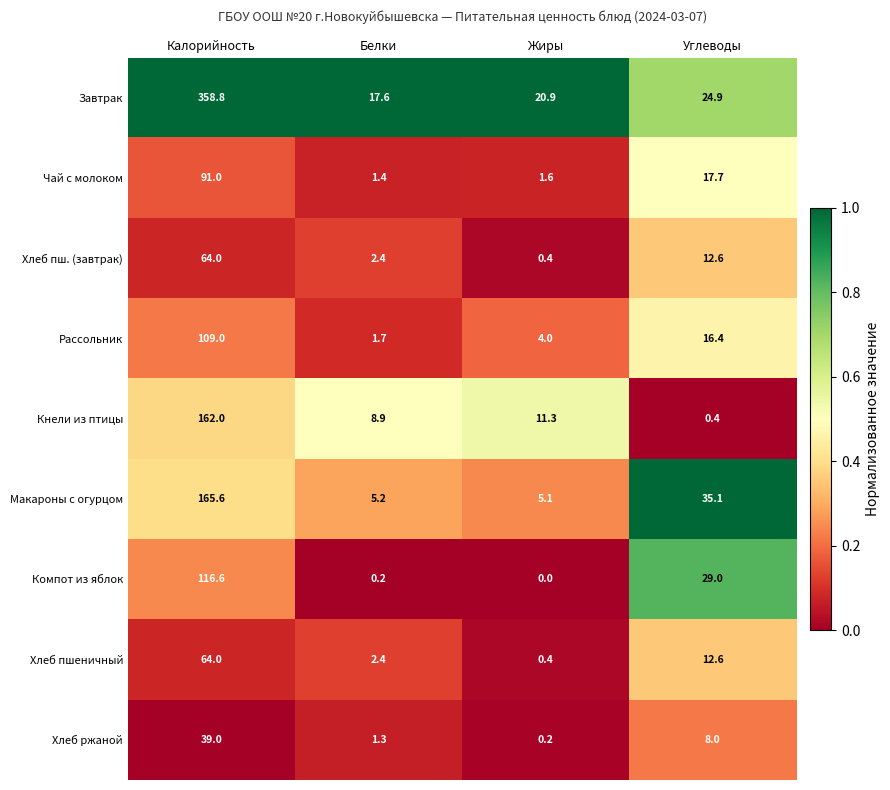

Read the Компот из яблок value at Углеводы.

29.0